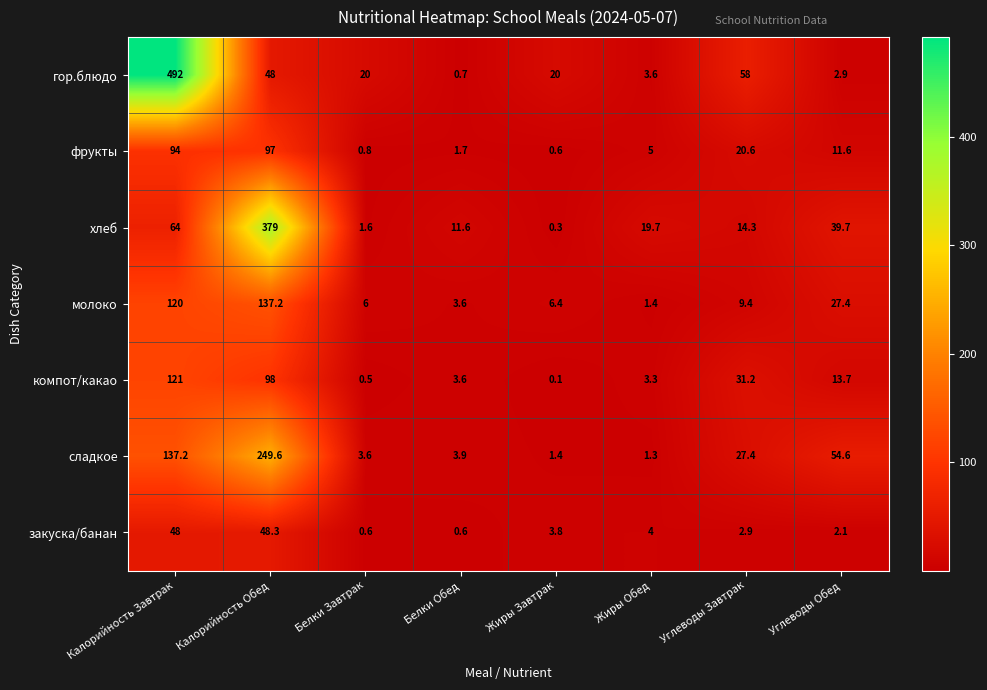

At which label is молоко closest to 69?

Углеводы Обед